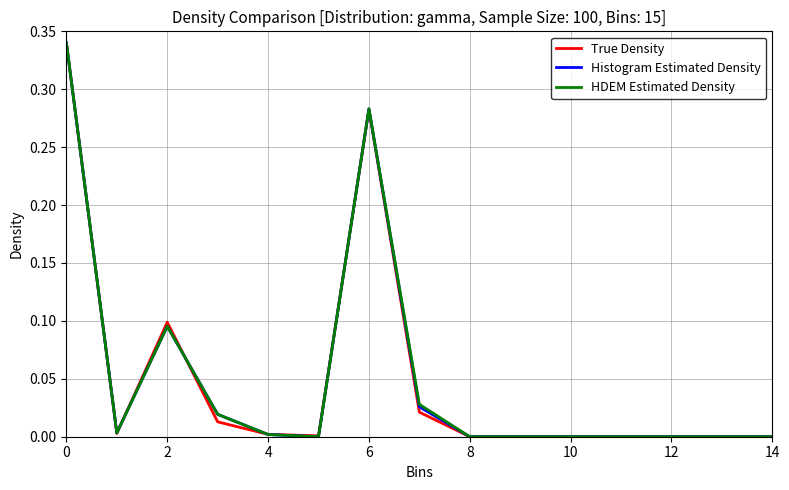

Where is Histogram Estimated Density nearest to the value 0?

8